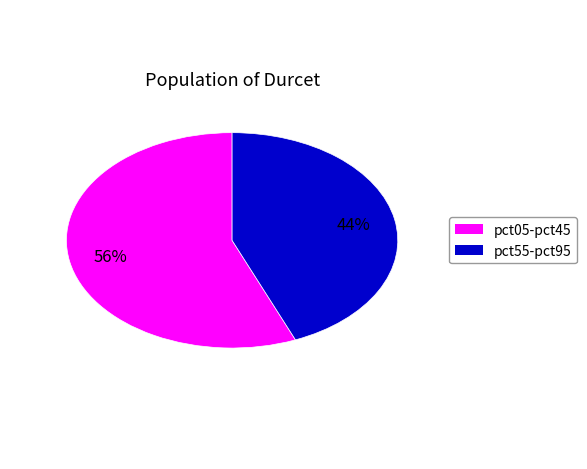

Is there a majority slice in this chart?

Yes